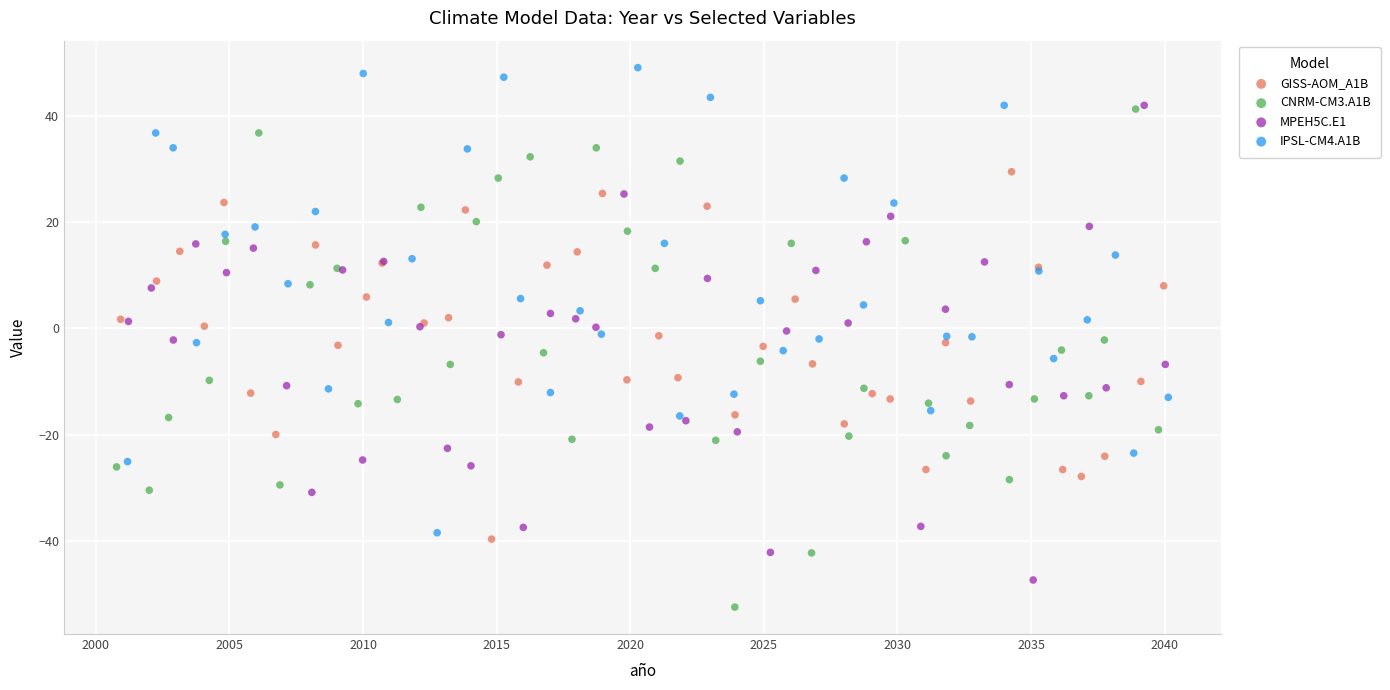

What are all the series names shown in the legend?

GISS-AOM_A1B, CNRM-CM3.A1B, MPEH5C.E1, IPSL-CM4.A1B